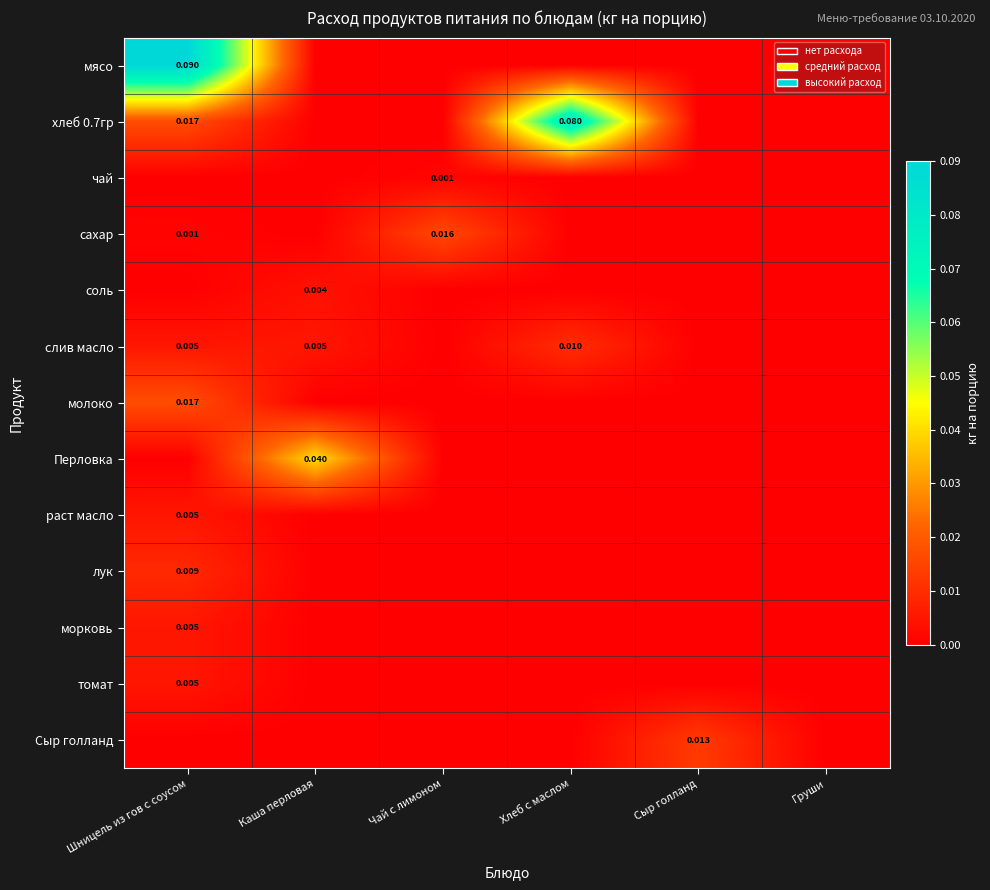

Between Чай с лимоном and Сыр голланд, which is larger?

Чай с лимоном